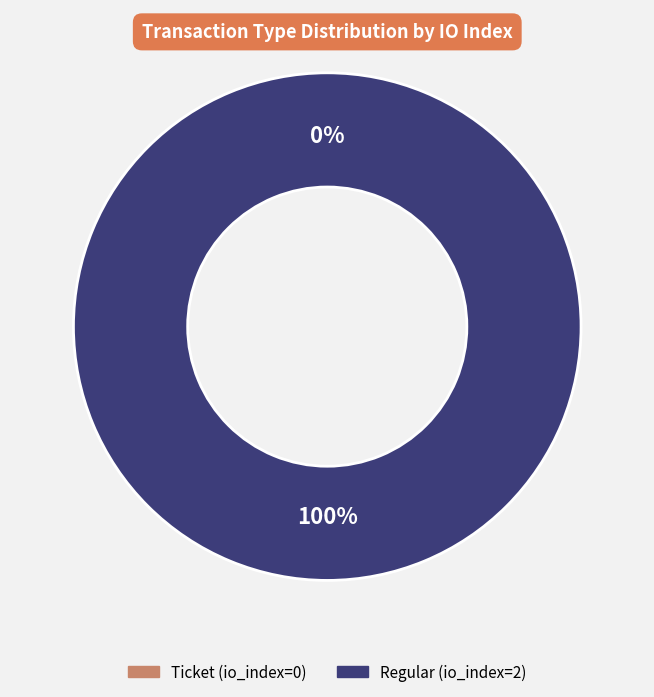

What percentage is the Regular (io_index=2) slice, to the nearest percent?

100%